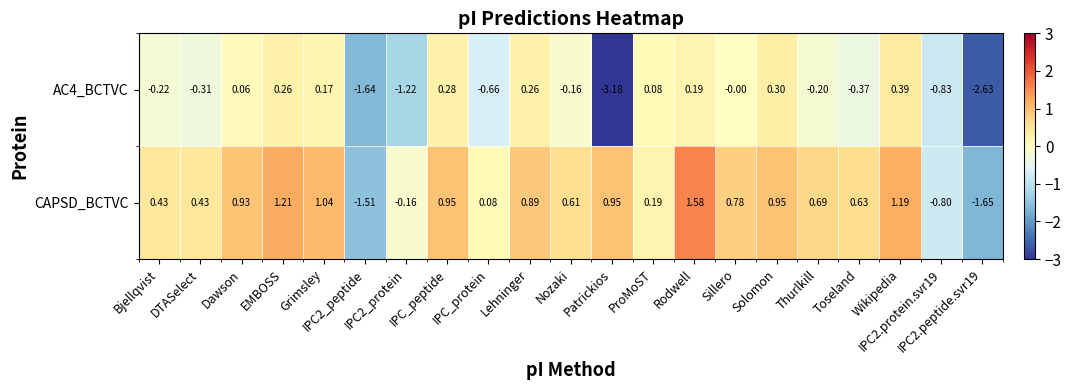

Which series has the largest total across all categories?

CAPSD_BCTVC